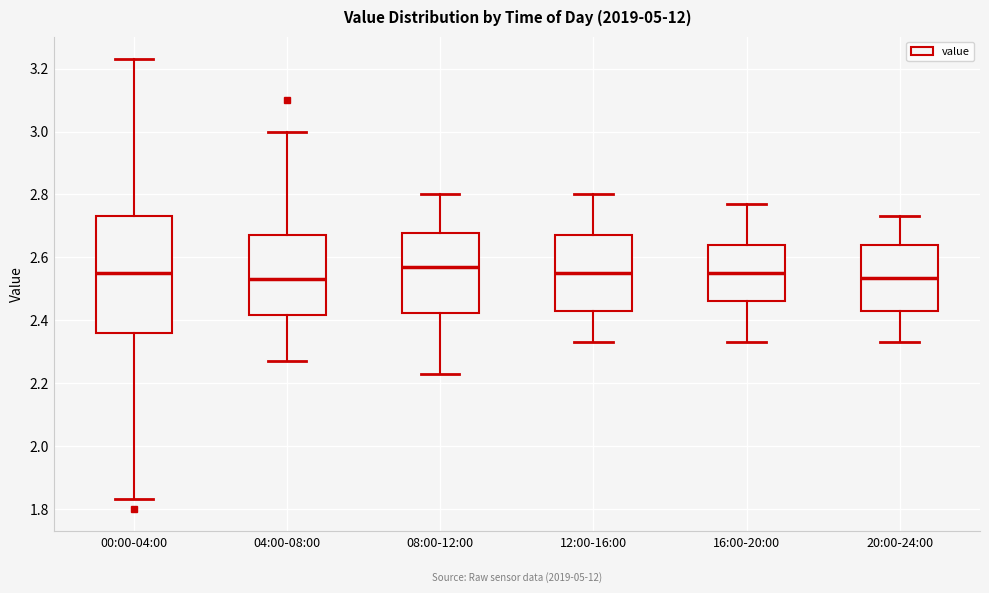

Which box is the tallest, from its lower edge to its upper edge?

00:00-04:00